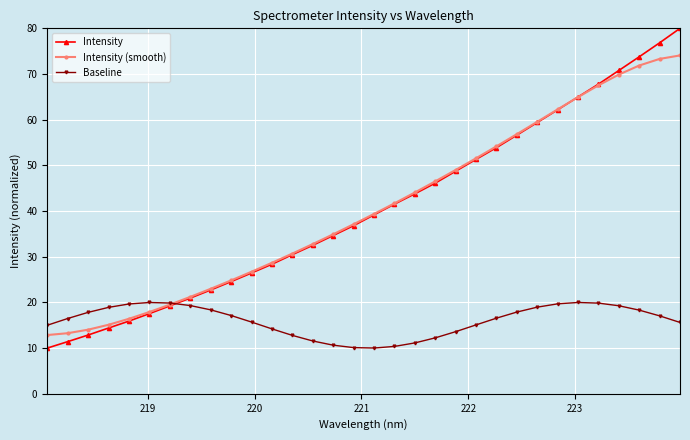

What is the maximum value for Baseline?

20.0